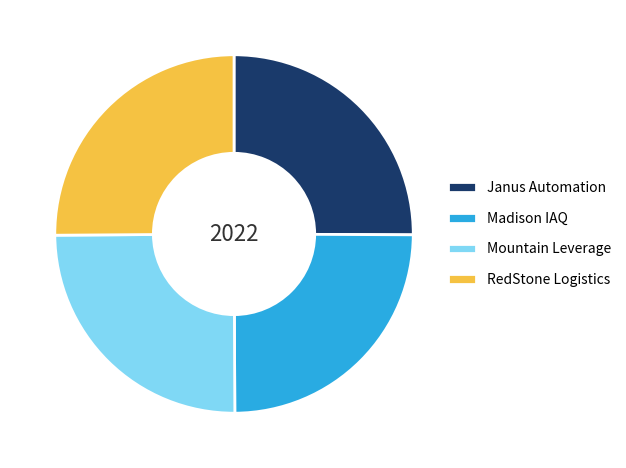

How many slices are in this pie chart?

4